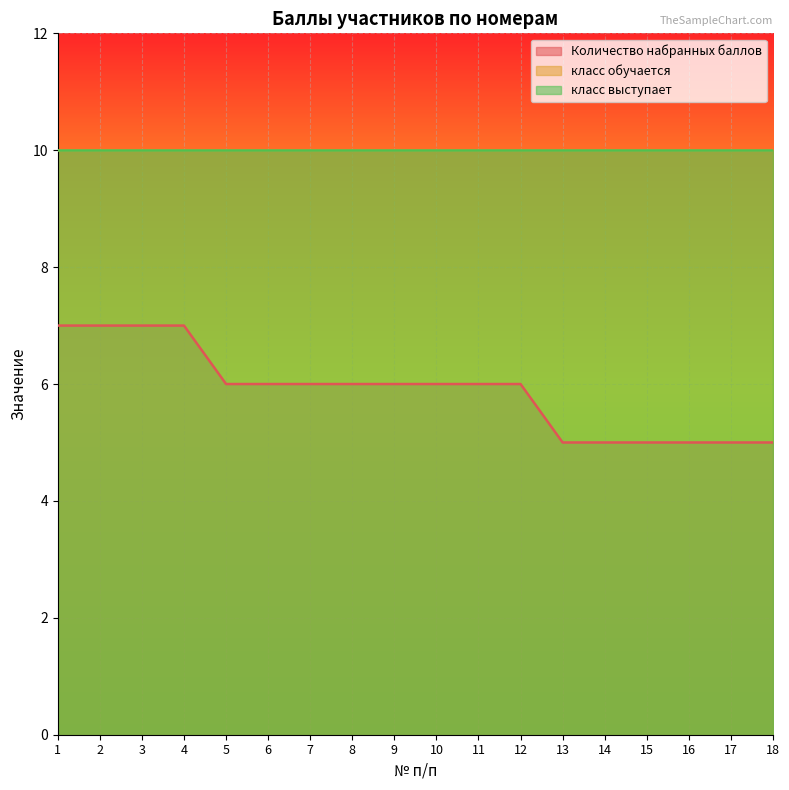

What is the value of the класс выступает point at the 11th from the left?

10